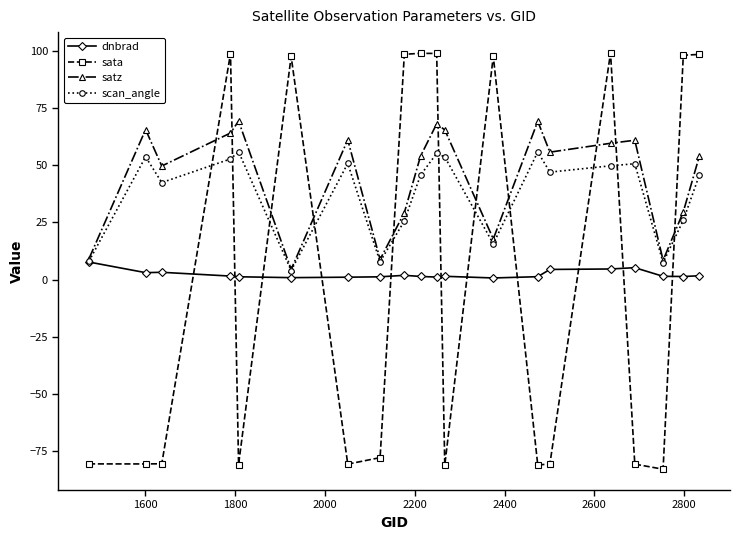

What is the difference between the second highest and second lowest values in the scan_angle series?

48.4